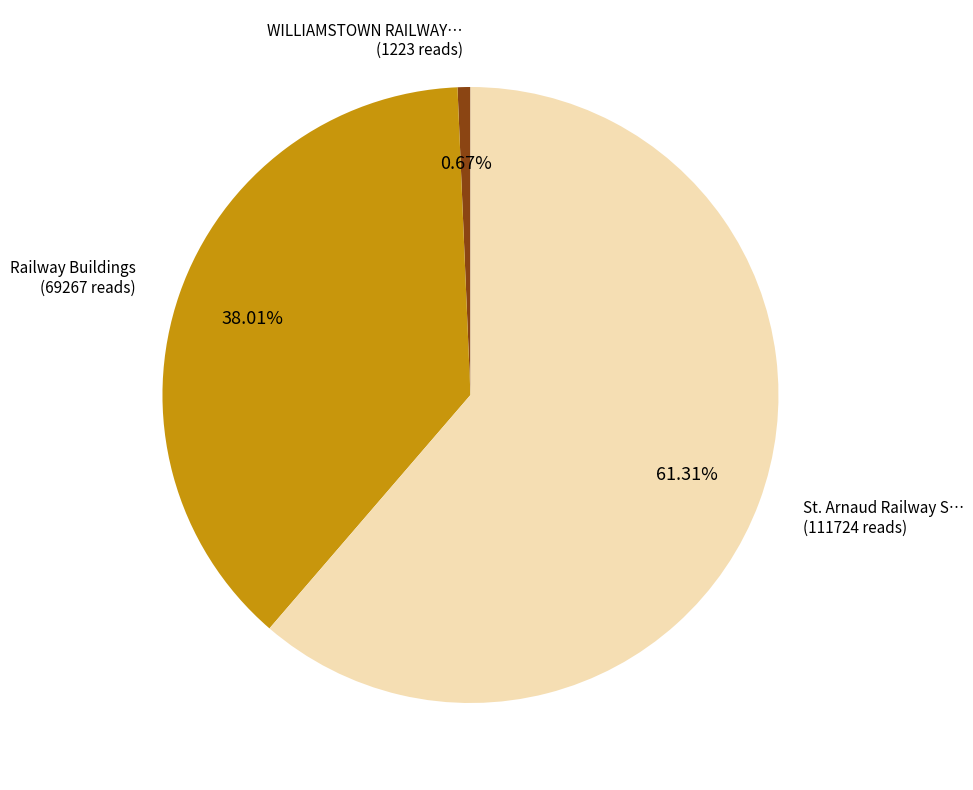

Is there any slice that represents more than half of the pie?

Yes